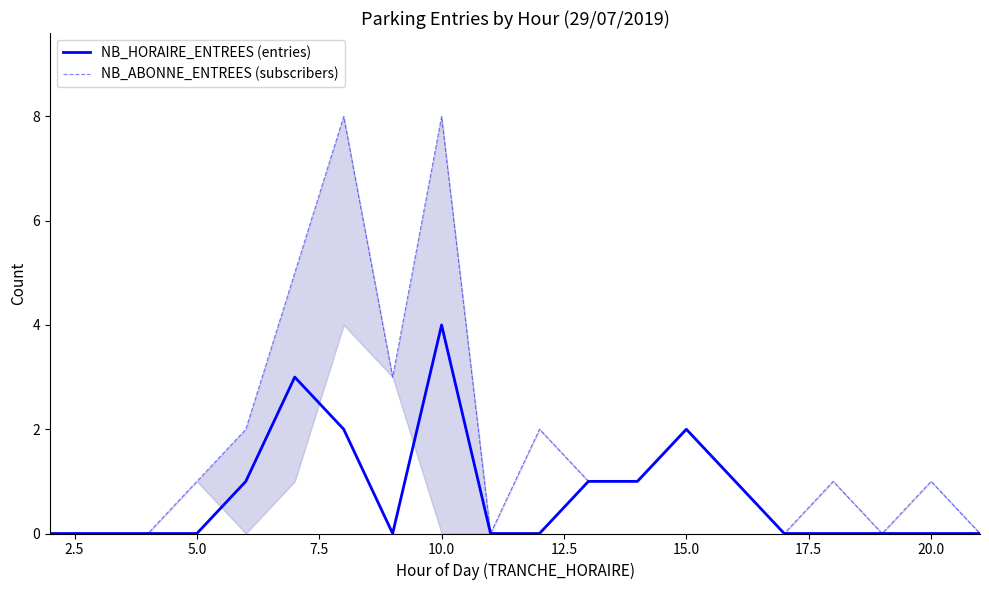

Which series has the largest range (max minus min)?

NB_ABONNE_ENTREES (subscribers)